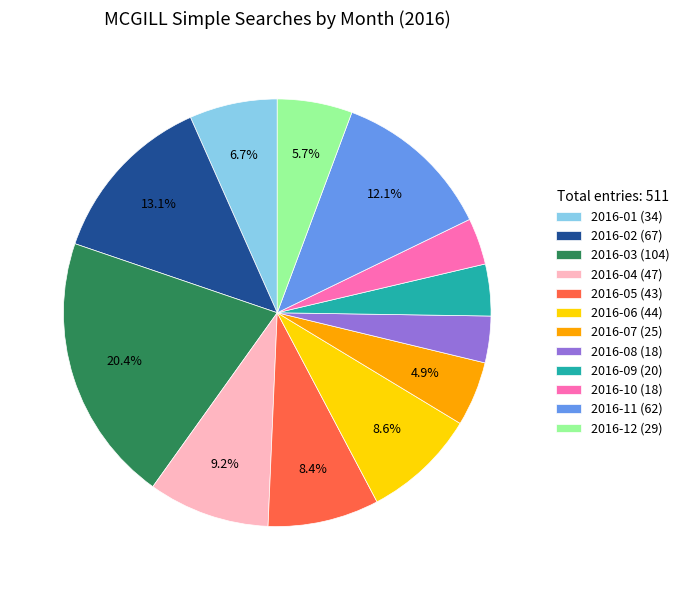

What is the total percentage of 2016-03 and 2016-02?

33.5%